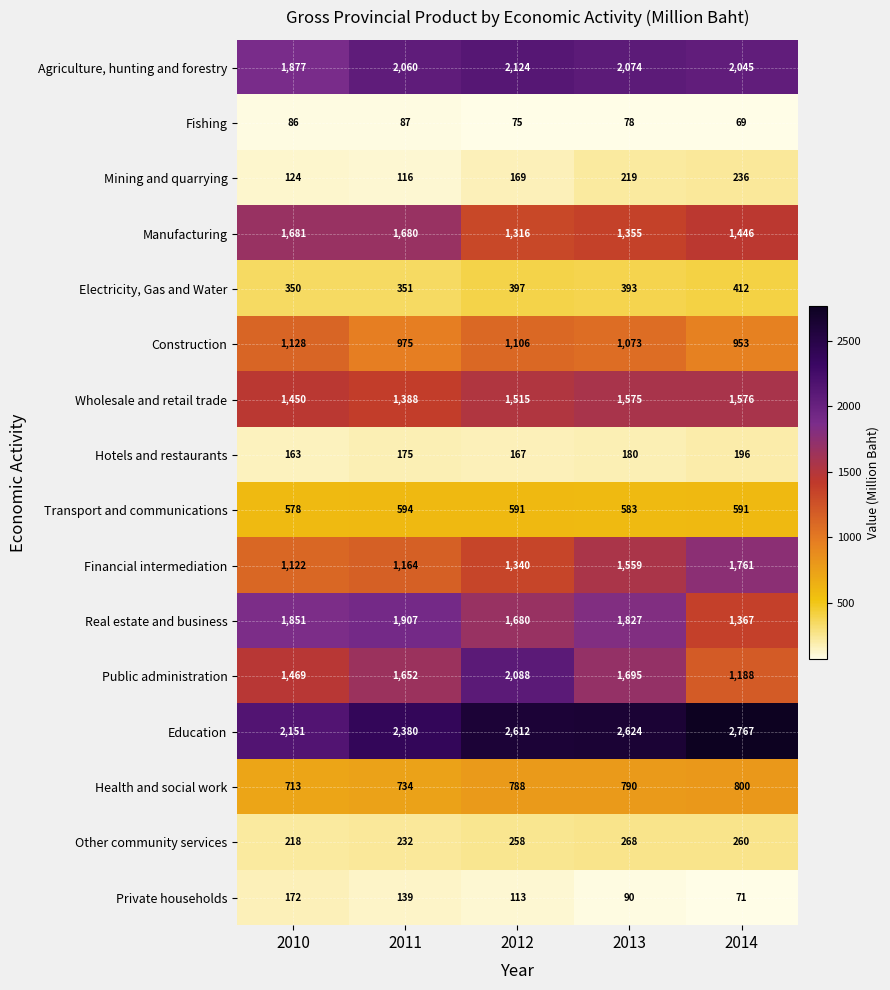

Is it true that Manufacturing equals 1355 at 2013?

True